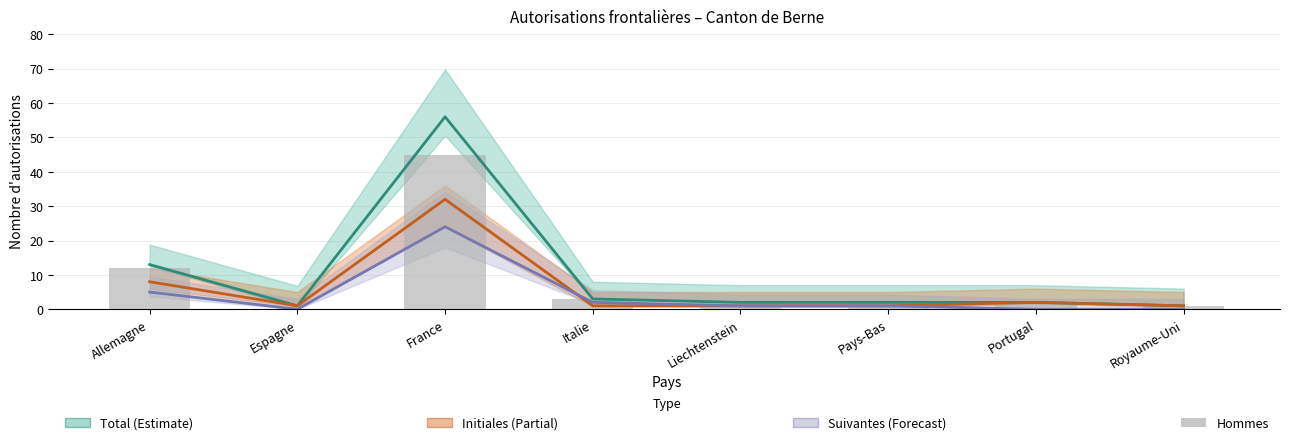

What is the difference between the maximum and minimum values in the Initiales Total series?

31